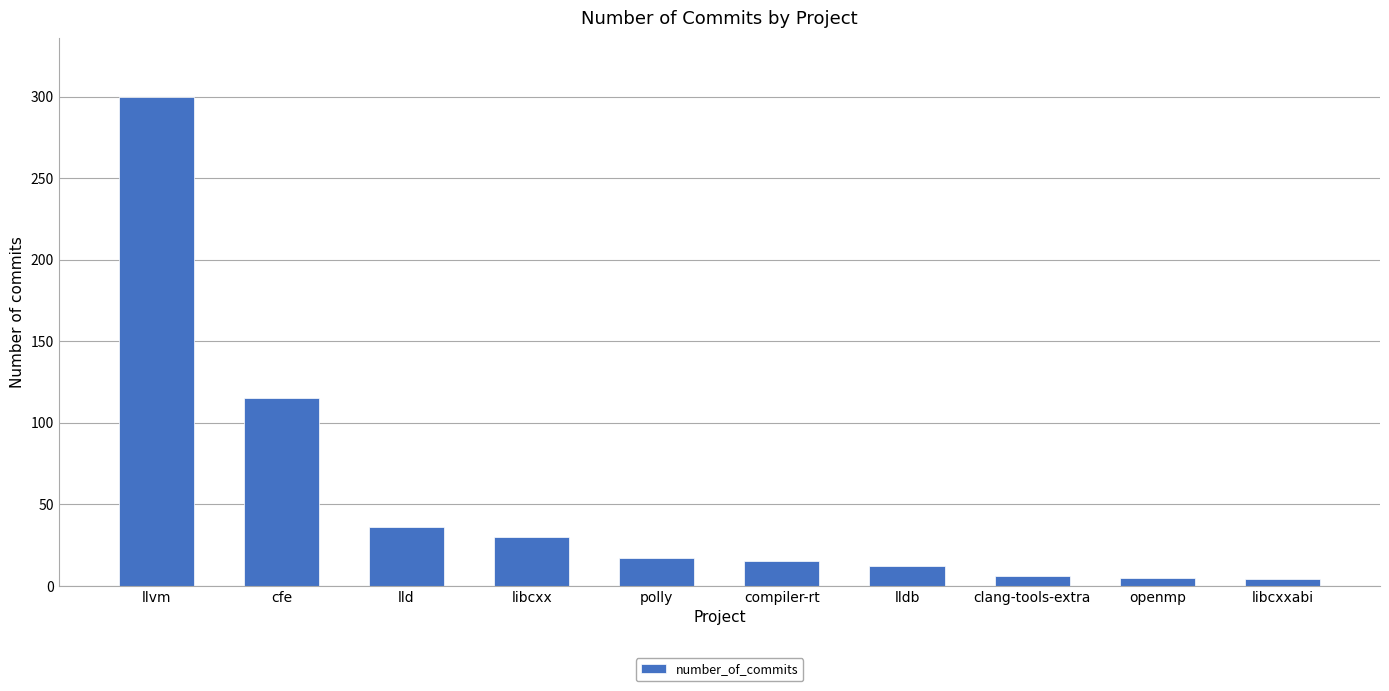

What is the value of the 4th bar from the left?

30